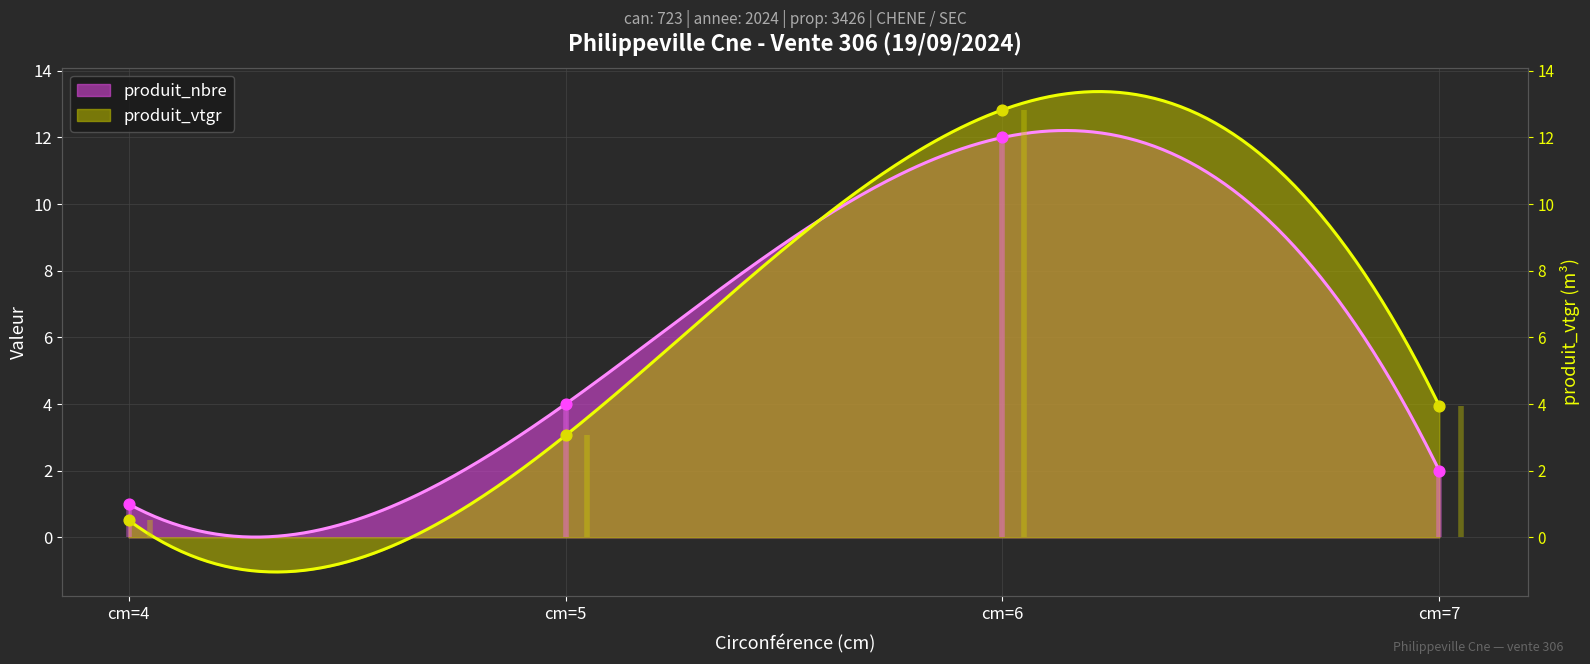

Which series has the largest Y range (max minus min)?

produit_vtgr